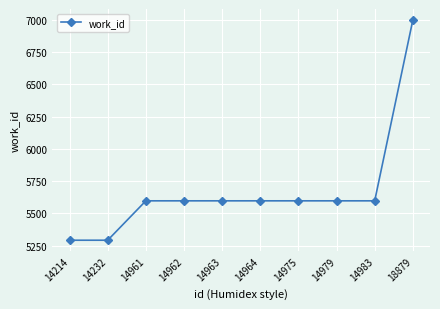

What is the ratio of the value at 14975 to the value at 14962?

1.0